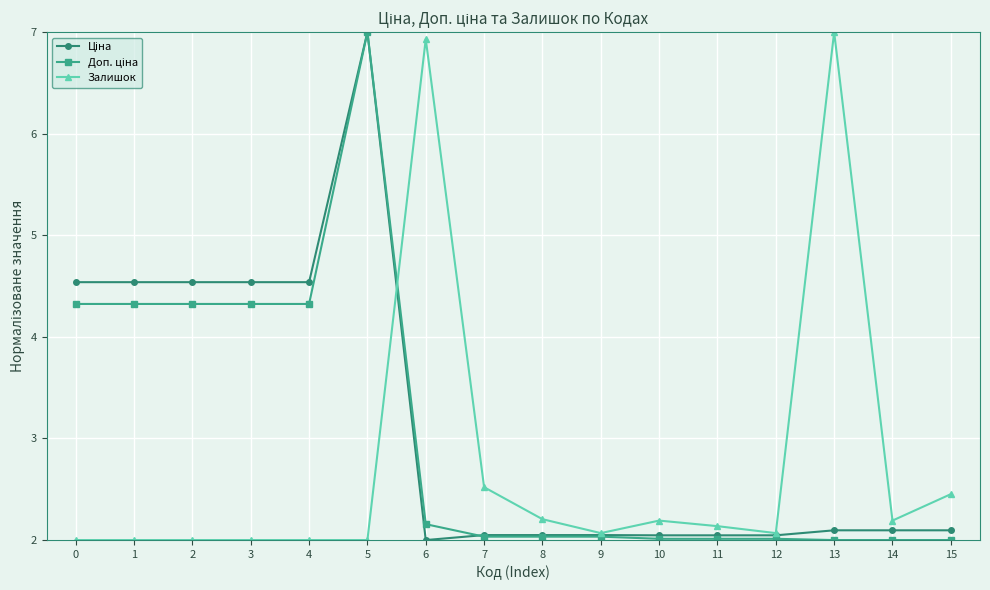

What is the value of the Залишок point at the 8th from the left?

2.5